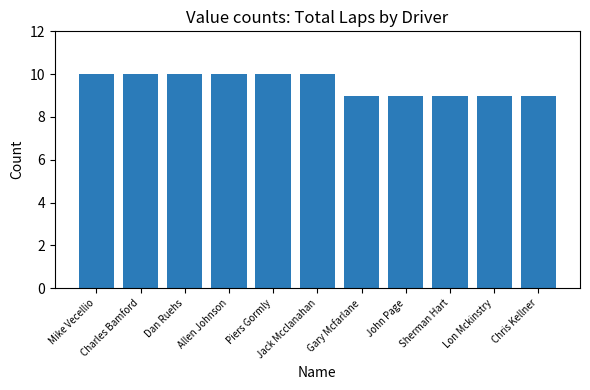

What is the sum of all values?

105